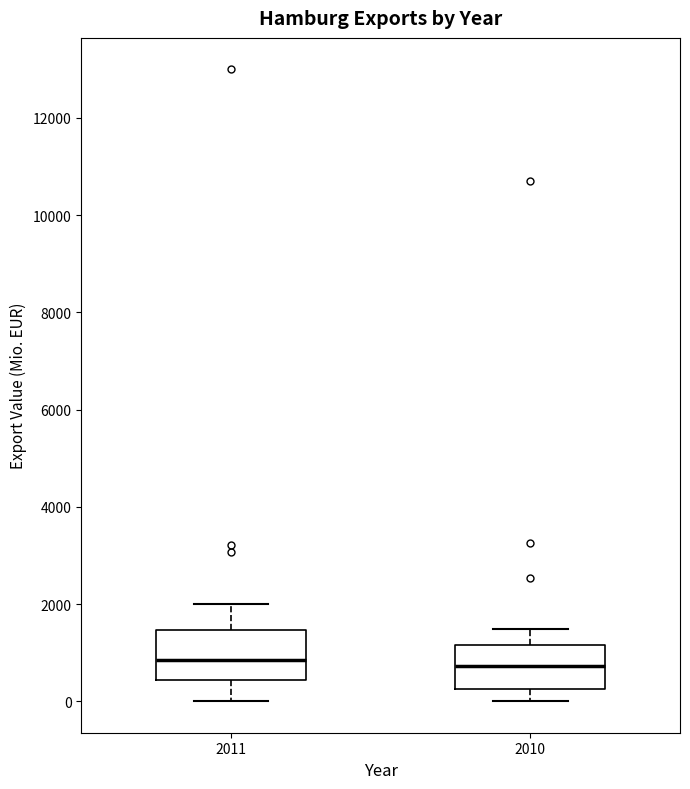

Reading left to right, read every box against the y-axis: the position of its median line, the range the box covers, and the ends of its whiskers. The values are not printed on the chart, so give them approximately, as read against the axis.

2011: median 800, box 400 to 1400, whiskers 0 to 2000
2010: median 800, box 200 to 1200, whiskers 0 to 1400